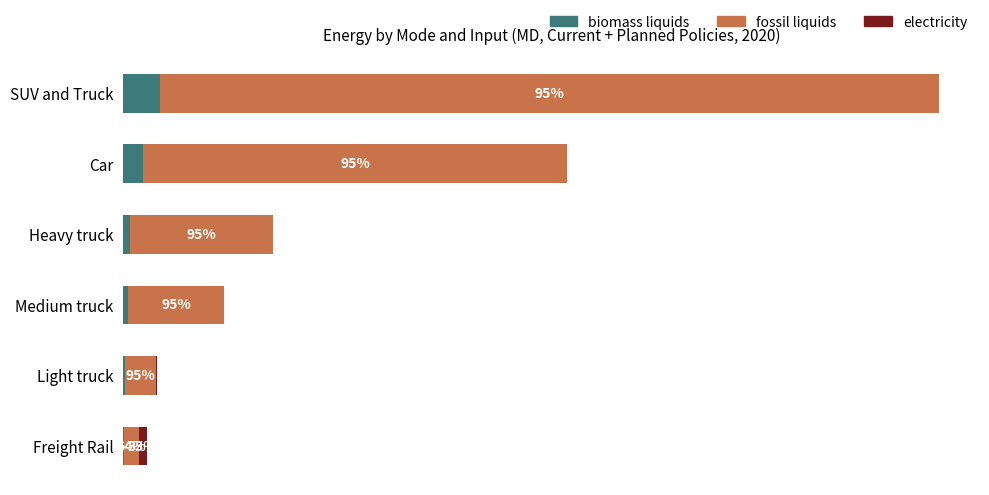

Which series has the widest spread of values?

fossil liquids